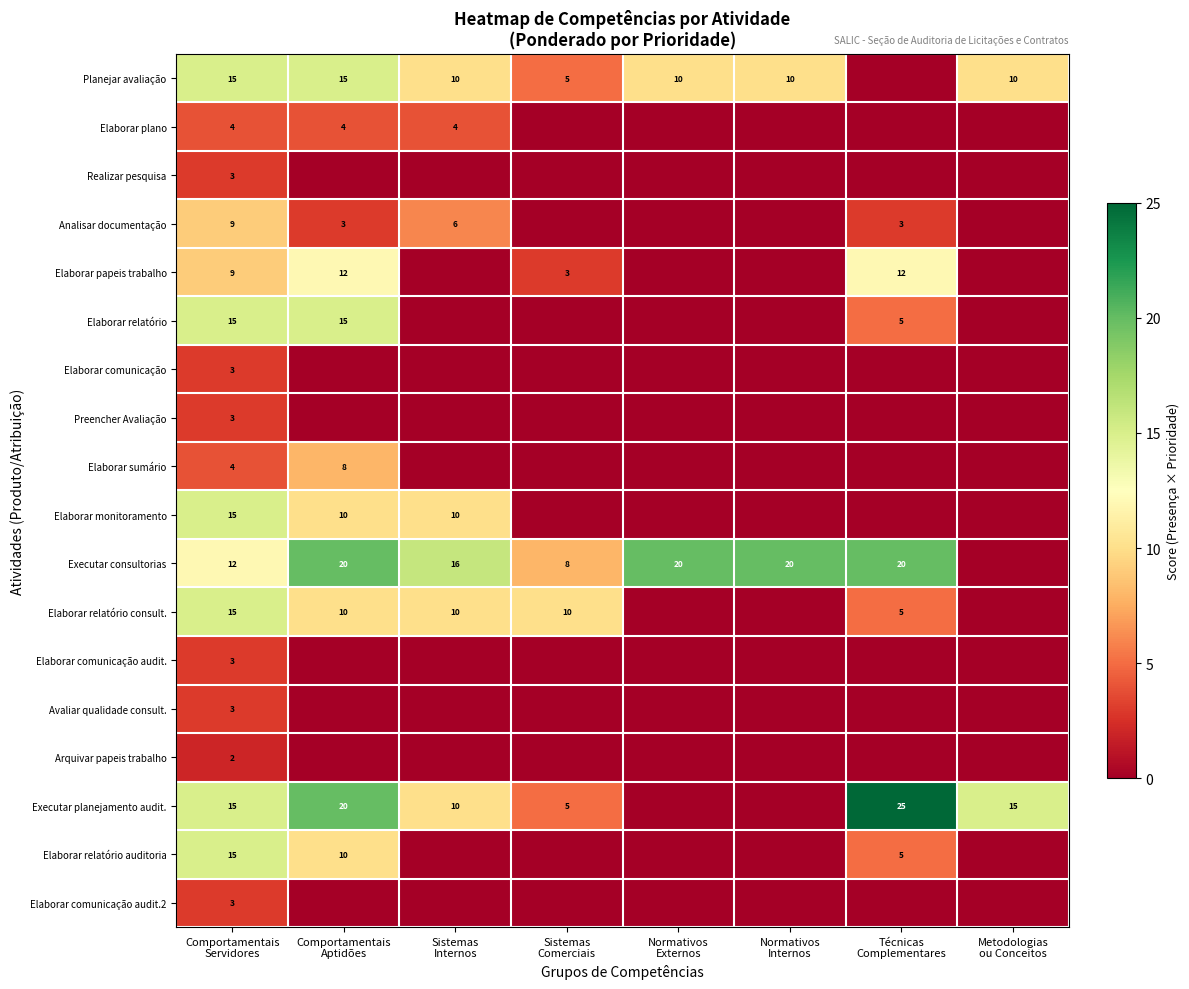

Count the number of data series in this chart.

18